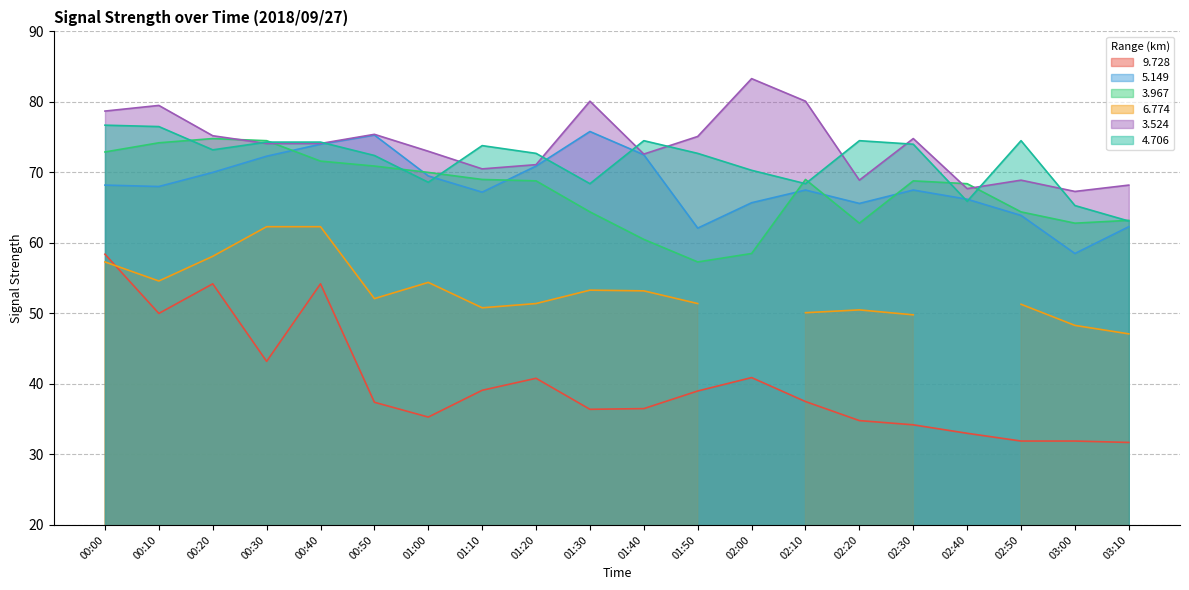

List the labels in order of 3.967 value, smallest first.

01:50, 02:00, 01:40, 02:20, 03:00, 03:10, 01:30, 02:50, 02:40, 01:20, 02:30, 01:10, 02:10, 01:00, 00:50, 00:40, 00:00, 00:10, 00:30, 00:20